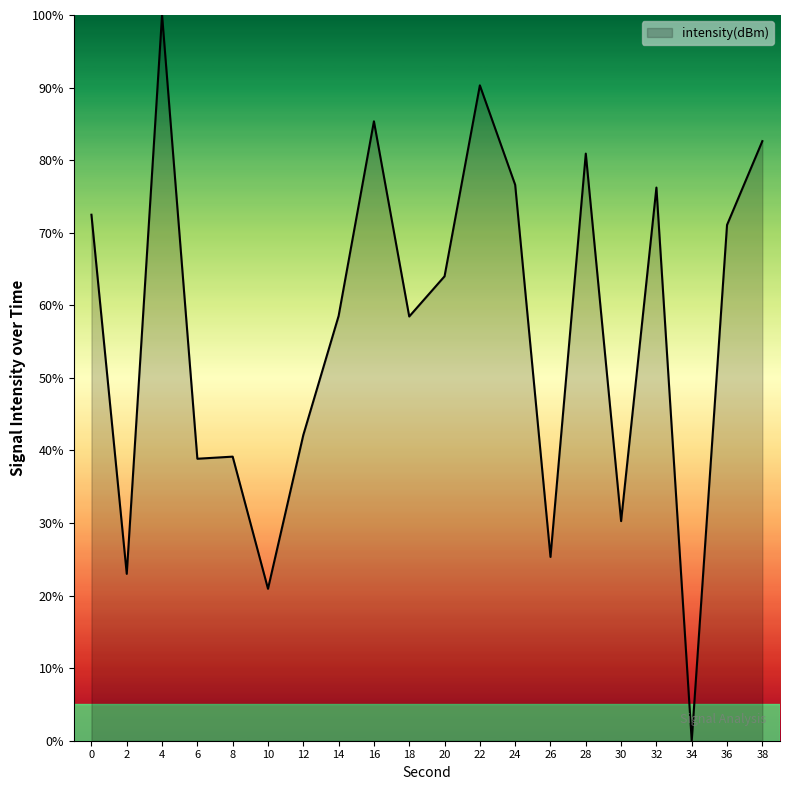

Approximately how many times larger is the value at 36 compared to 2?

3.1